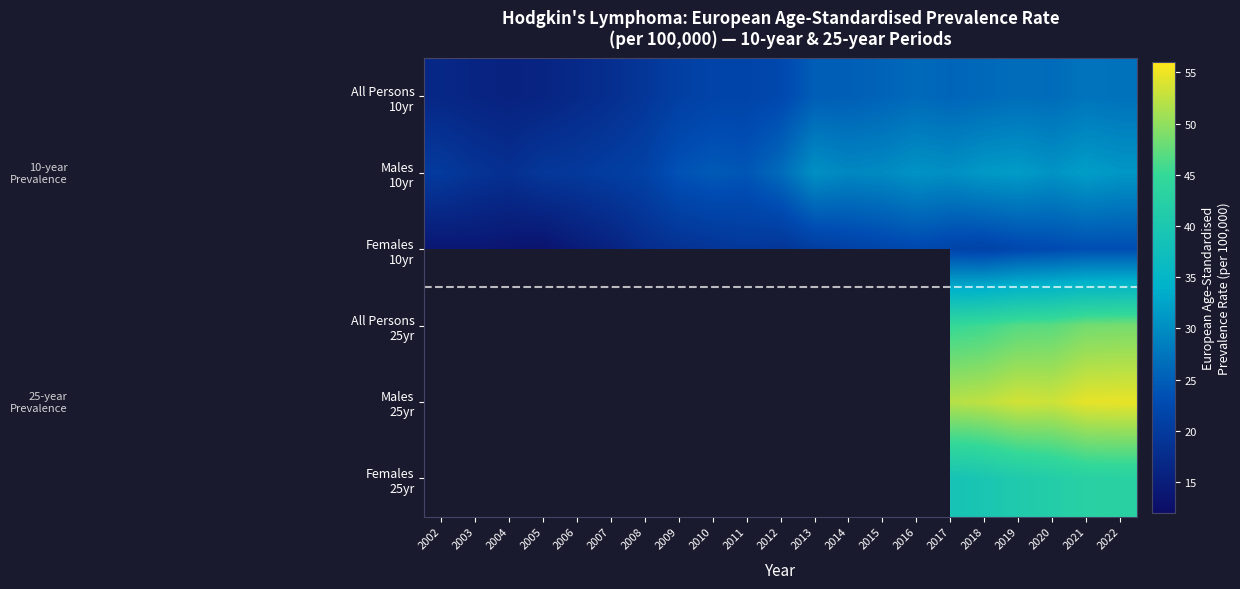

What is the spread (max minus min) of values at 2004?

4.6